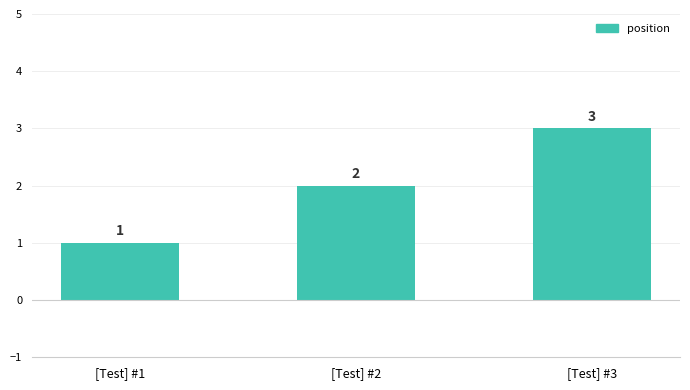

What is the difference between the values at [Test] #2 and [Test] #1?

1